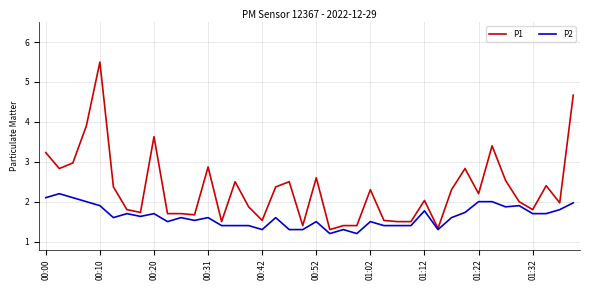

Reading left to right, what are all the values shown in this chart?

P1: 3.2	2.8	3.0	3.9	5.5	2.4	1.8	1.7	3.6	1.7	1.7	1.7	2.9	1.5	2.5	1.9	1.5	2.4	2.5	1.4	2.6	1.3	1.4	1.4	2.3	1.5	1.5	1.5	2.0	1.3	2.3	2.8	2.2	3.4	2.5	2.0	1.8	2.4	2.0	4.7
P2: 2.1	2.2	2.1	2.0	1.9	1.6	1.7	1.6	1.7	1.5	1.6	1.5	1.6	1.4	1.4	1.4	1.3	1.6	1.3	1.3	1.5	1.2	1.3	1.2	1.5	1.4	1.4	1.4	1.8	1.3	1.6	1.7	2.0	2.0	1.9	1.9	1.7	1.7	1.8	2.0